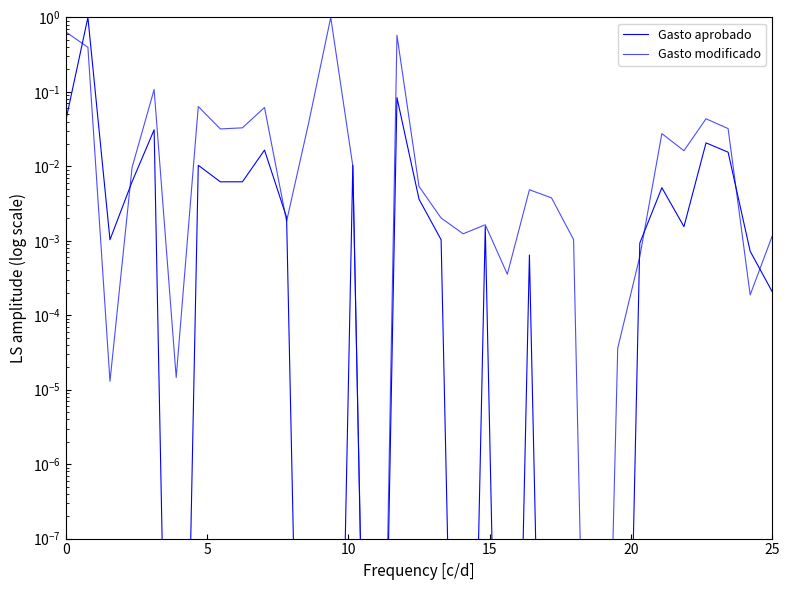

What is the label of the 14th point from the left?

13